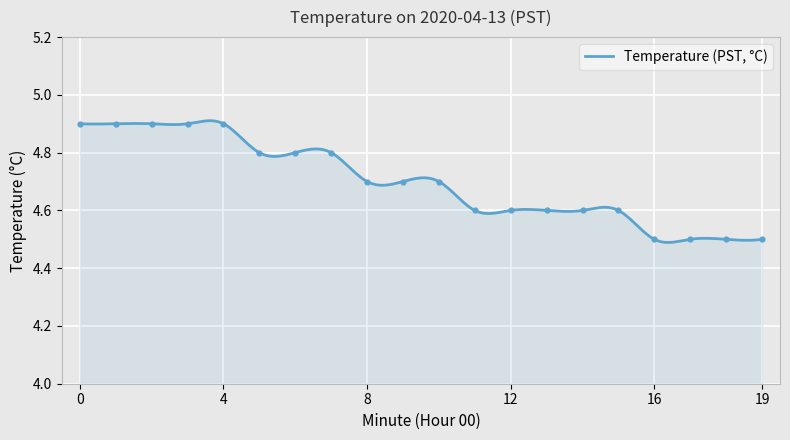

Between 4 and 14, which is larger?

4